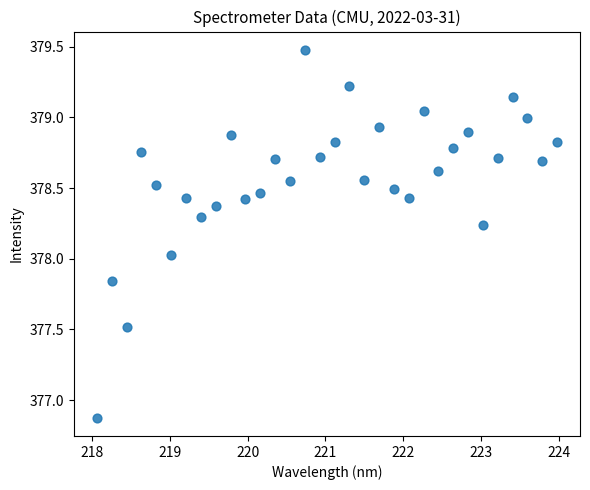

What is the range of Y values (max minus min)?

2.6